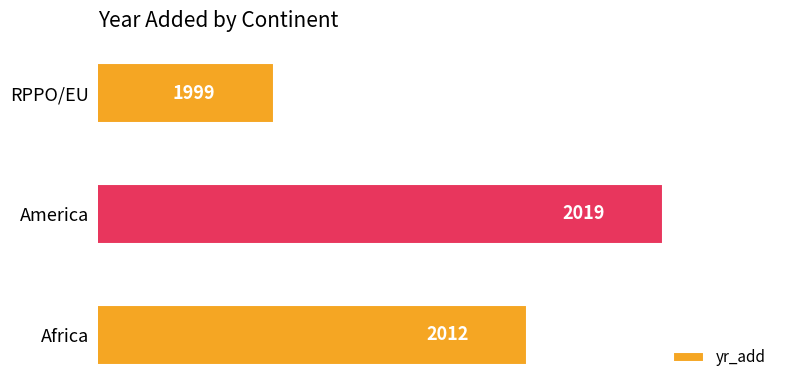

What is the change in value from Africa to America?

+7